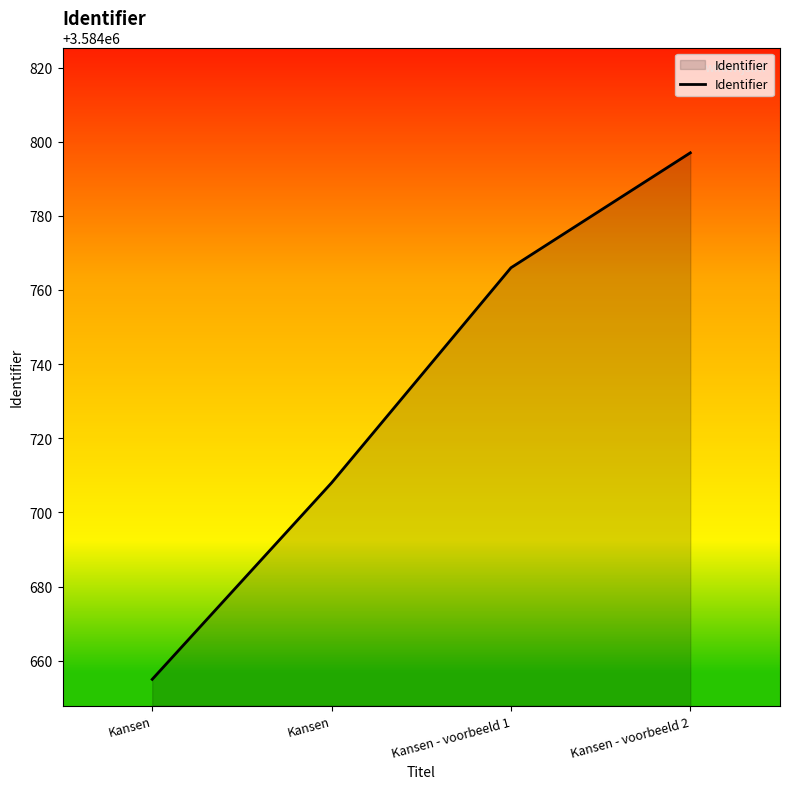

Reading right to left, transcribe all the data shown in this chart.

Kansen - voorbeeld 2=3584797	Kansen - voorbeeld 1=3584766	Kansen=3584708	Kansen=3584655